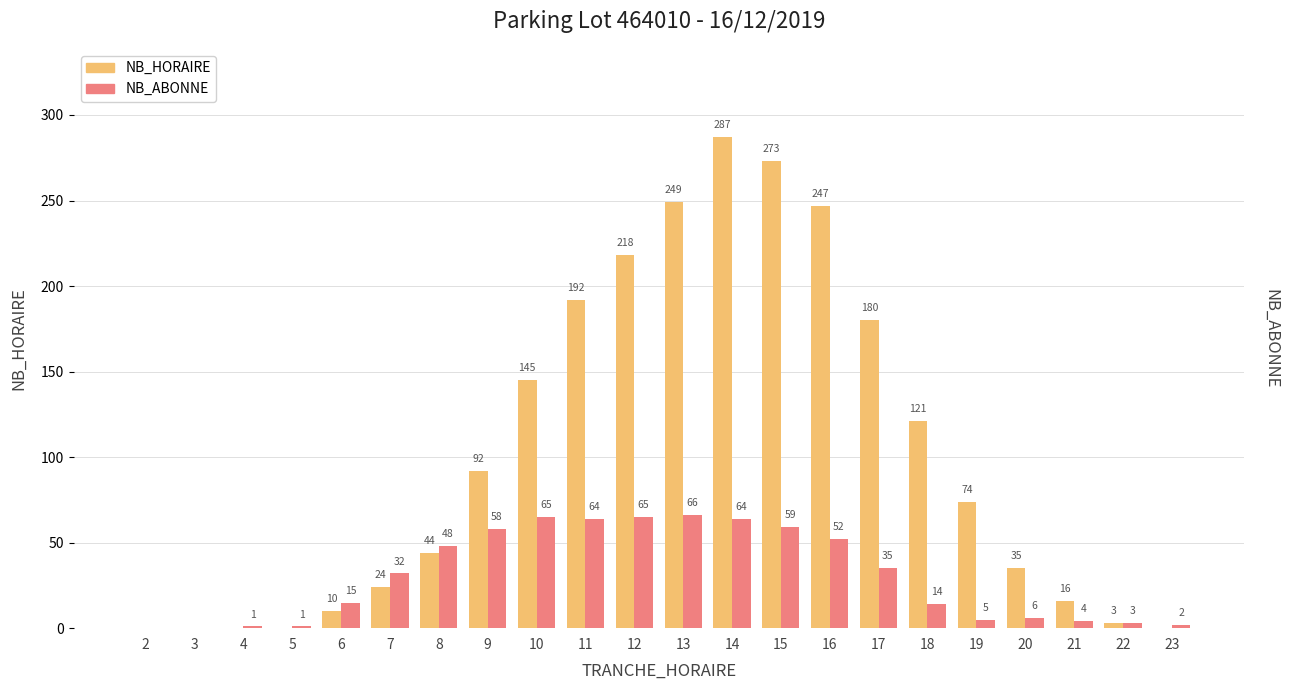

At which label does NB_ABONNE first exceed 32?

8